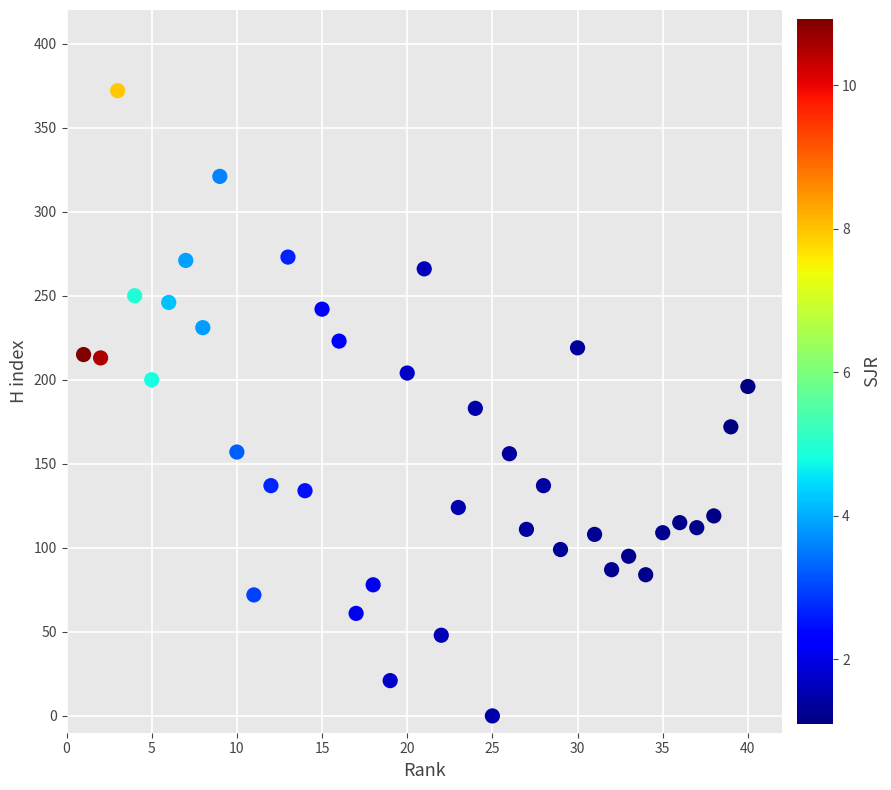

What is the range of X values (max minus min)?

39